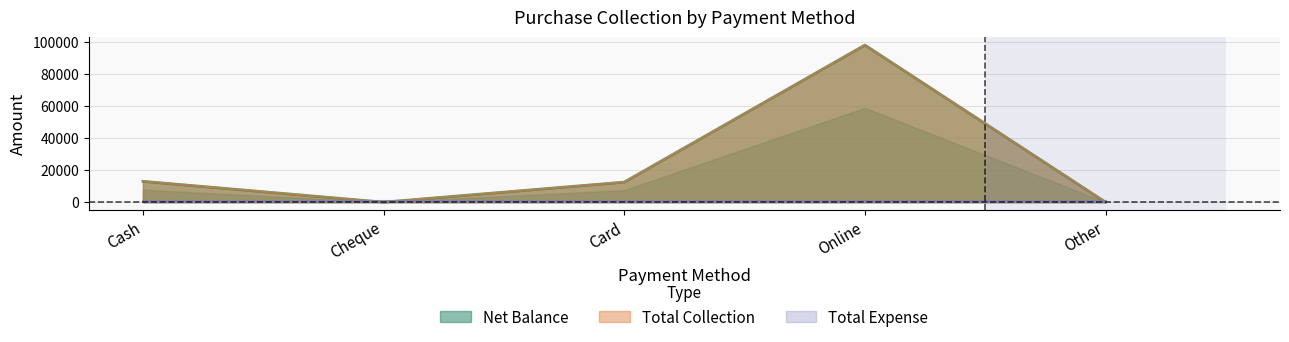

What is the total value across all series at Card?

25000